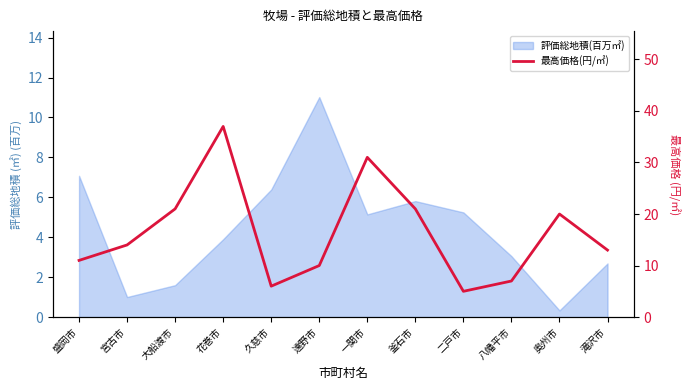

Does the chart have visible grid lines?

No